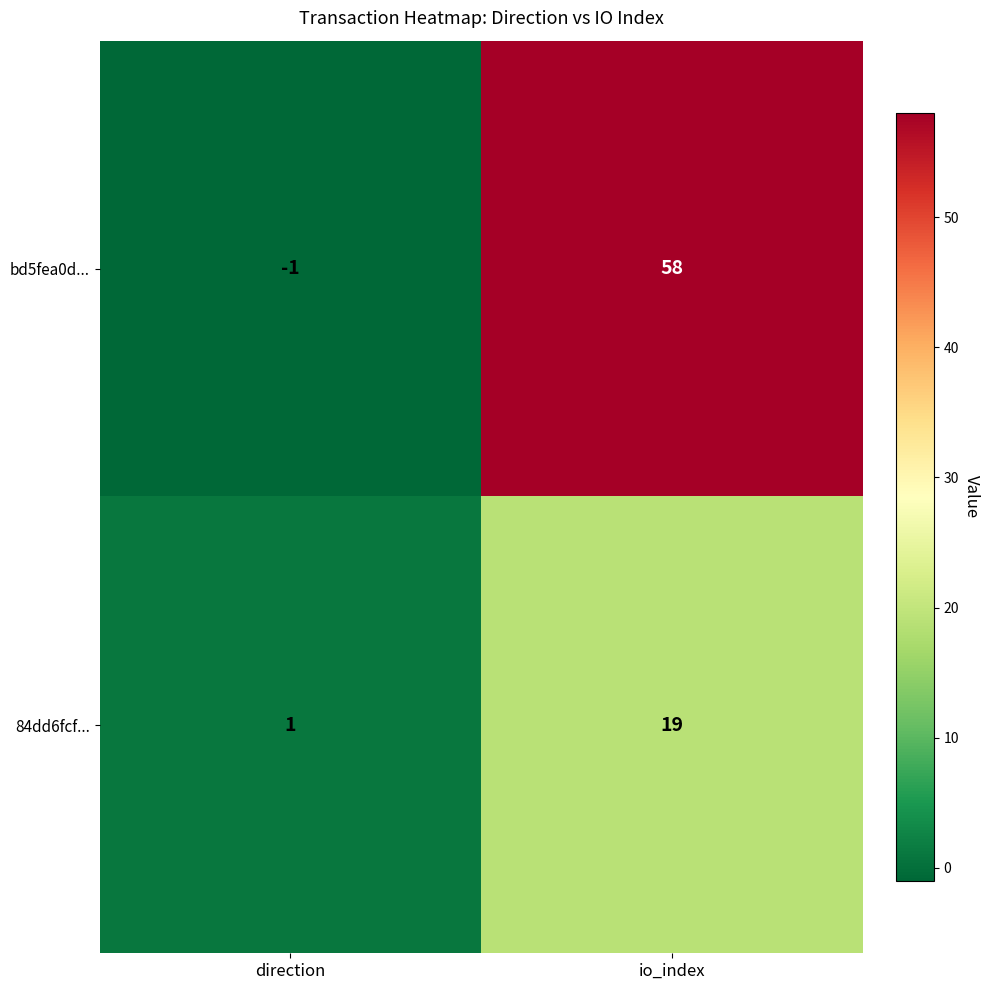

What is the difference between the maximum and minimum values in the bd5fea0d... series?

59